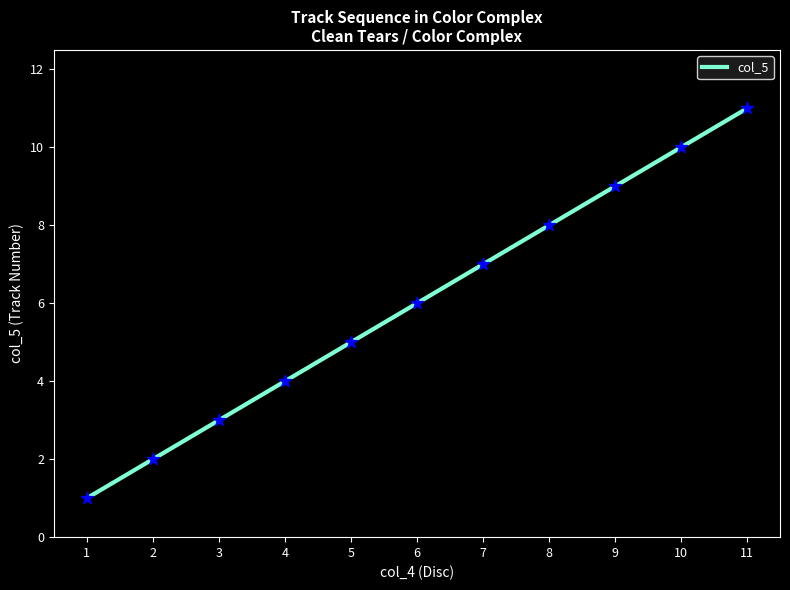

What is the change in value from 7 to 10?

+3